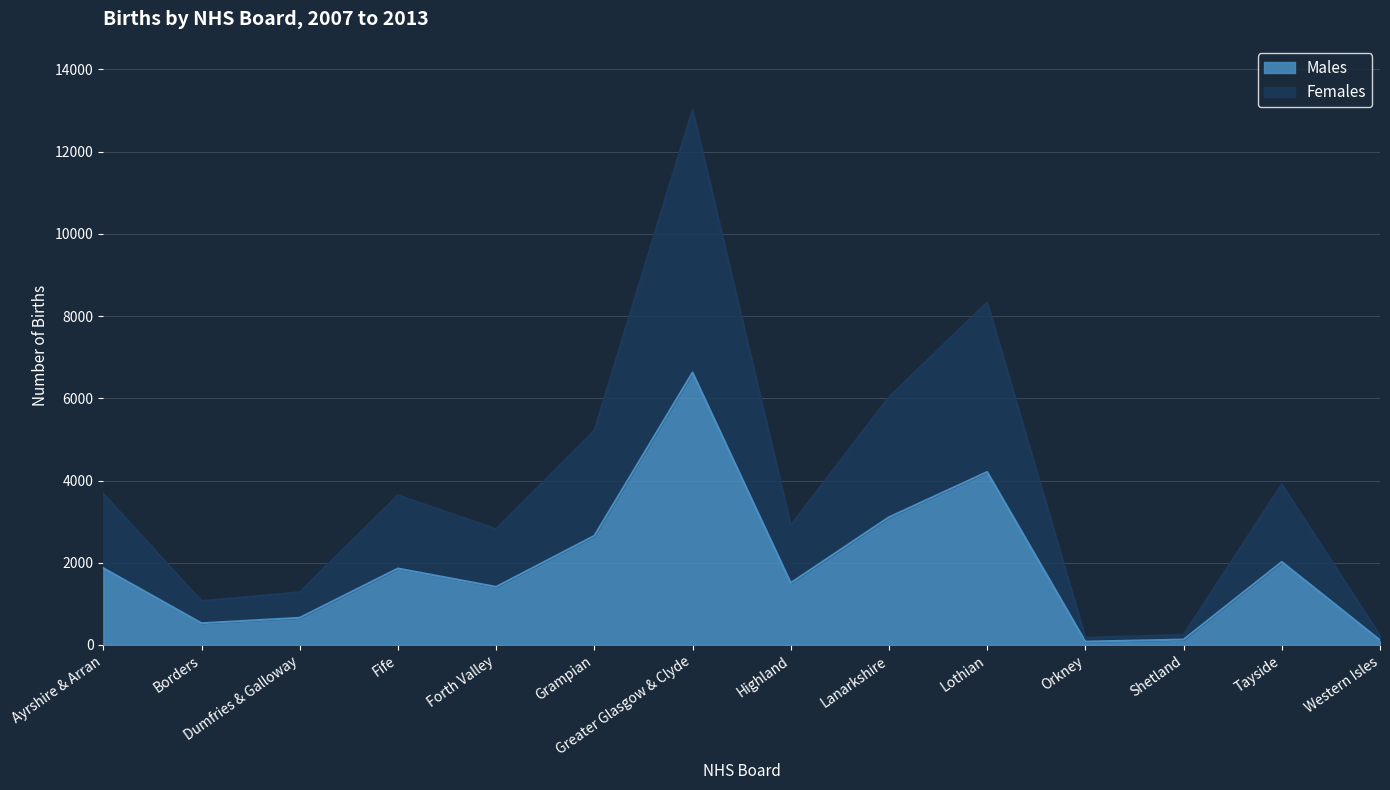

At which label is Females closest to 6593?

Lanarkshire